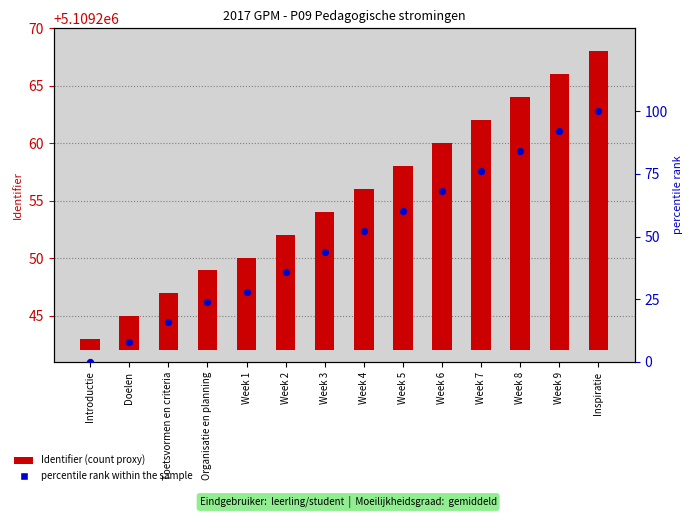

Which series reaches the minimum Y coordinate?

percentile rank within the sample